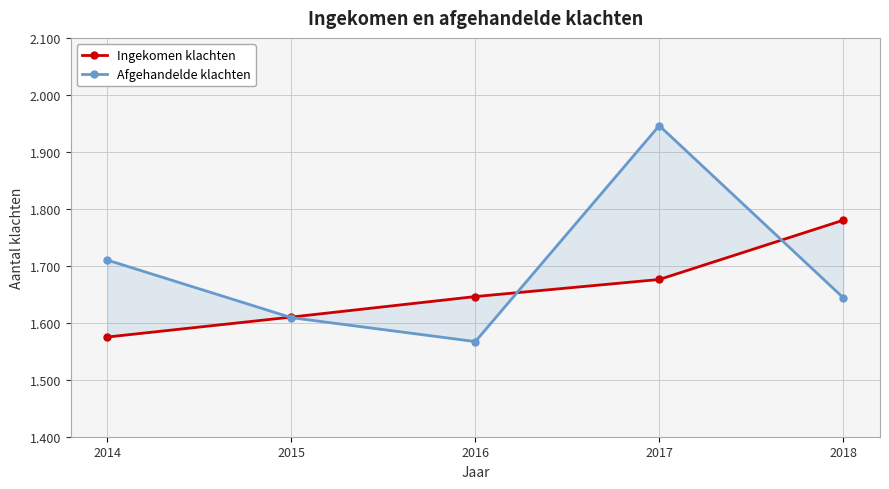

The Afgehandelde klachten series shows 2320 at 2014. True or false?

False